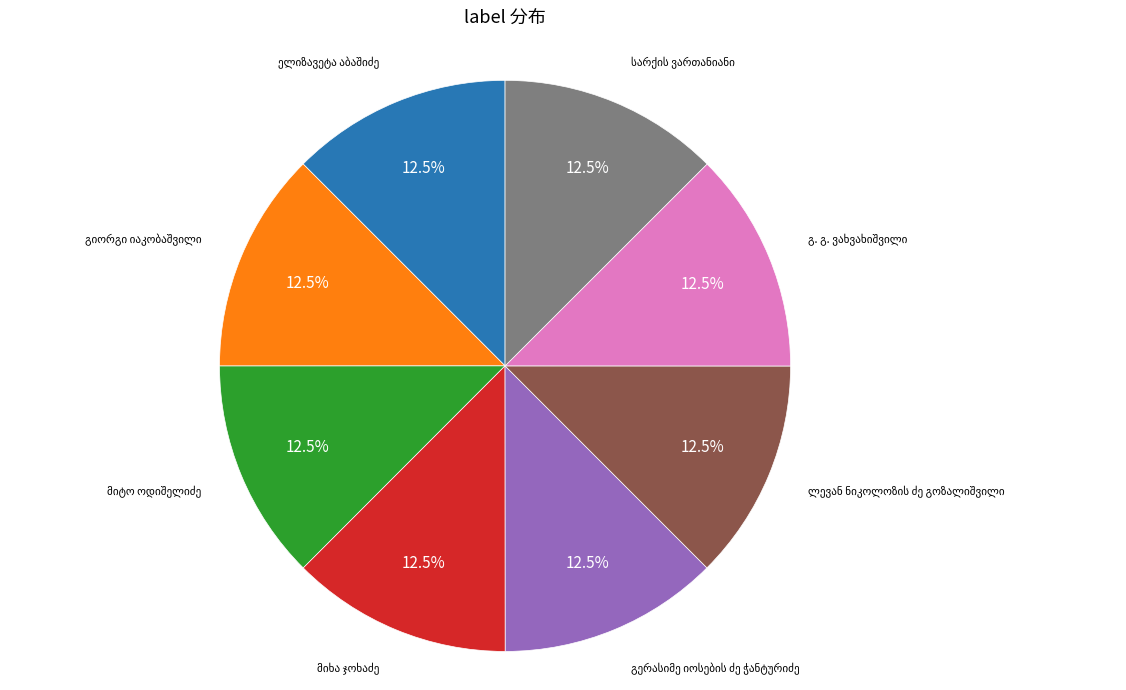

Does any single category account for the majority?

No